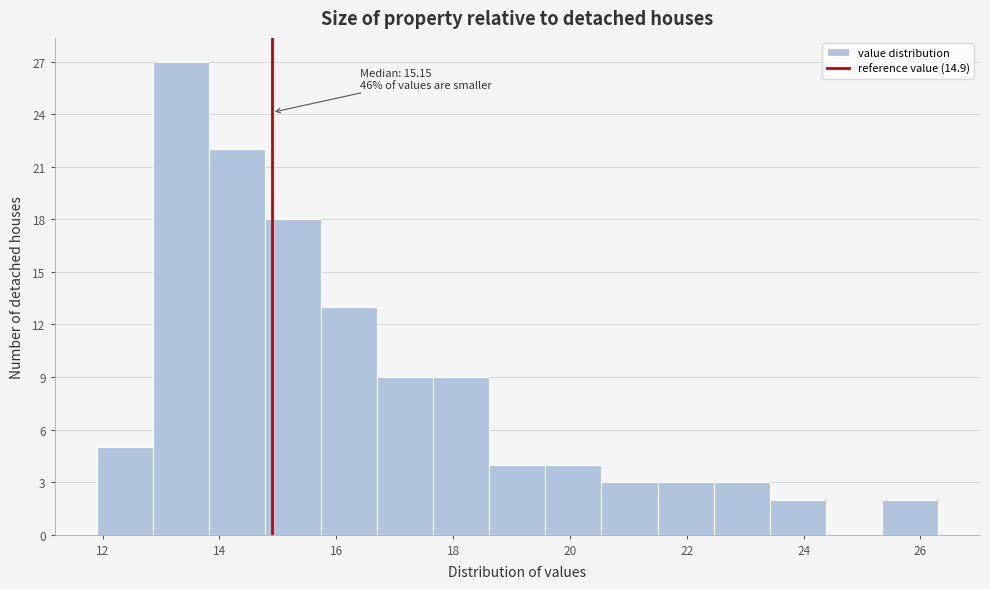

Over which range of the x-axis is the bar tallest?

12.86 to 13.82